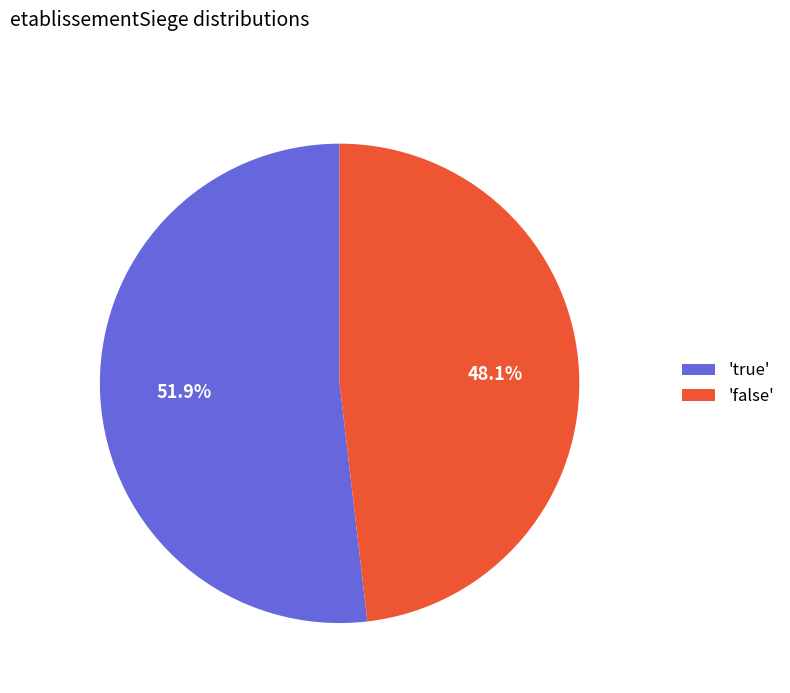

What is the ratio of the value at 'true' to the value at 'false'?

1.1